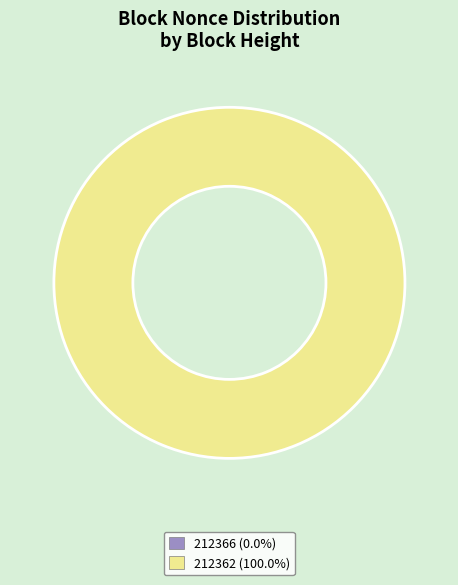

To the nearest percent, what is the average slice percentage?

50%